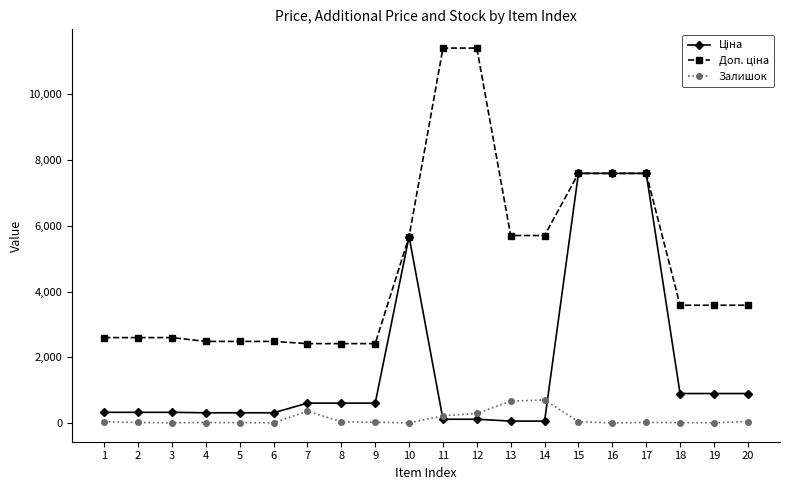

True or false: Залишок has more than 1 points higher than both neighbors.

True